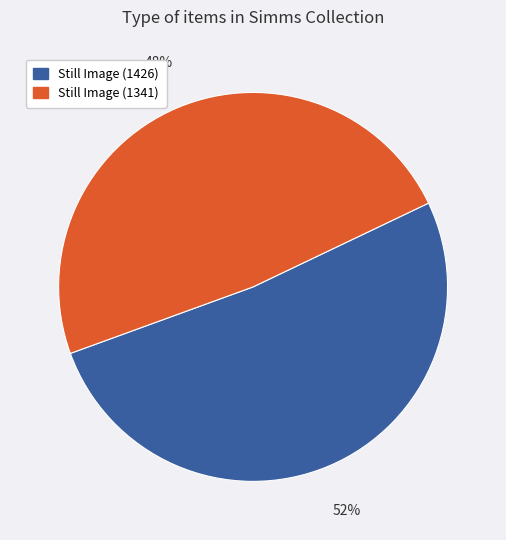

What is the largest slice in the pie chart?

Still Image (1426)